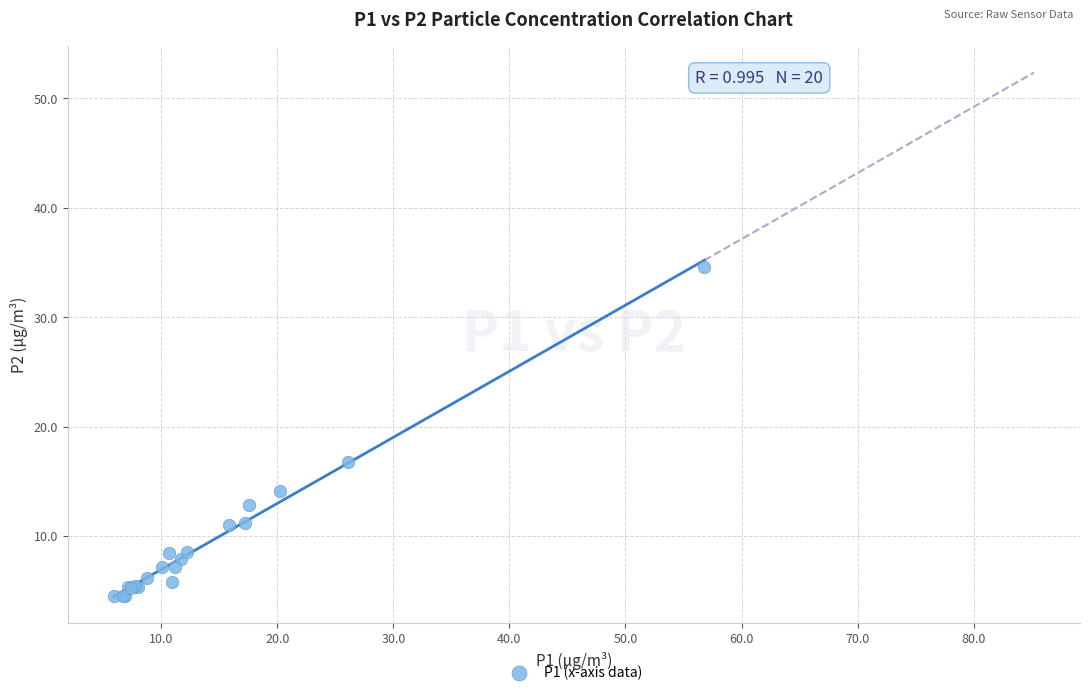

What Y value in the scatter plot is closest to 19?

16.8